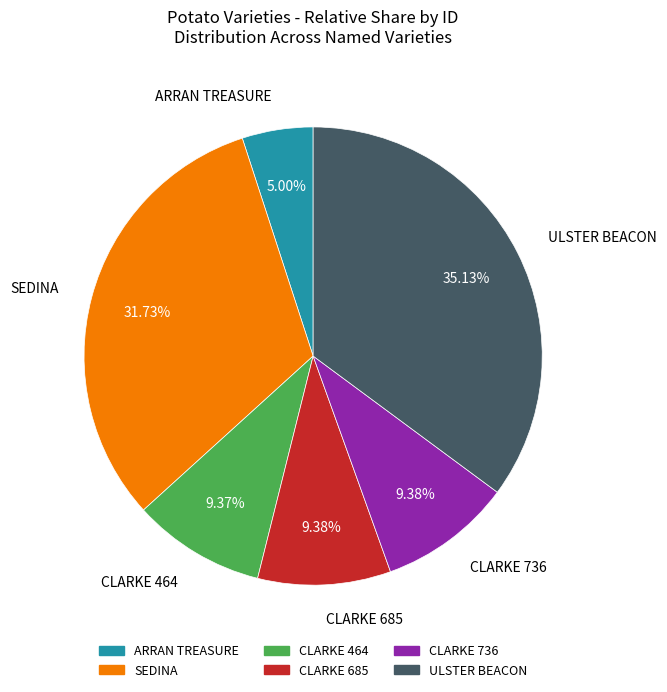

Does any single category account for the majority?

No